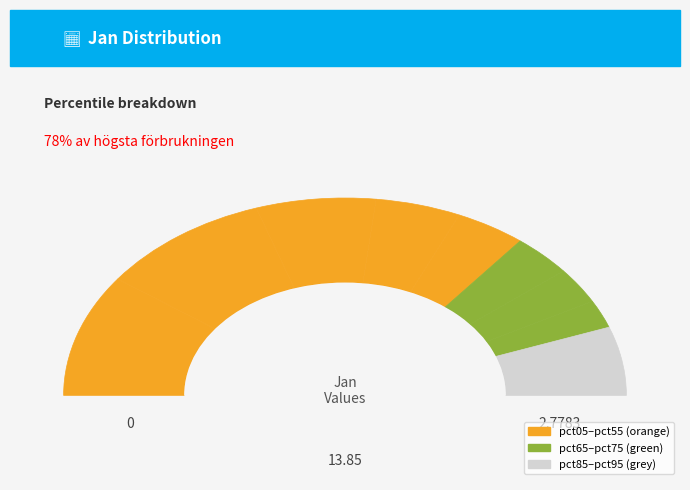

What percentage is NOT represented by pct85?

95.3%